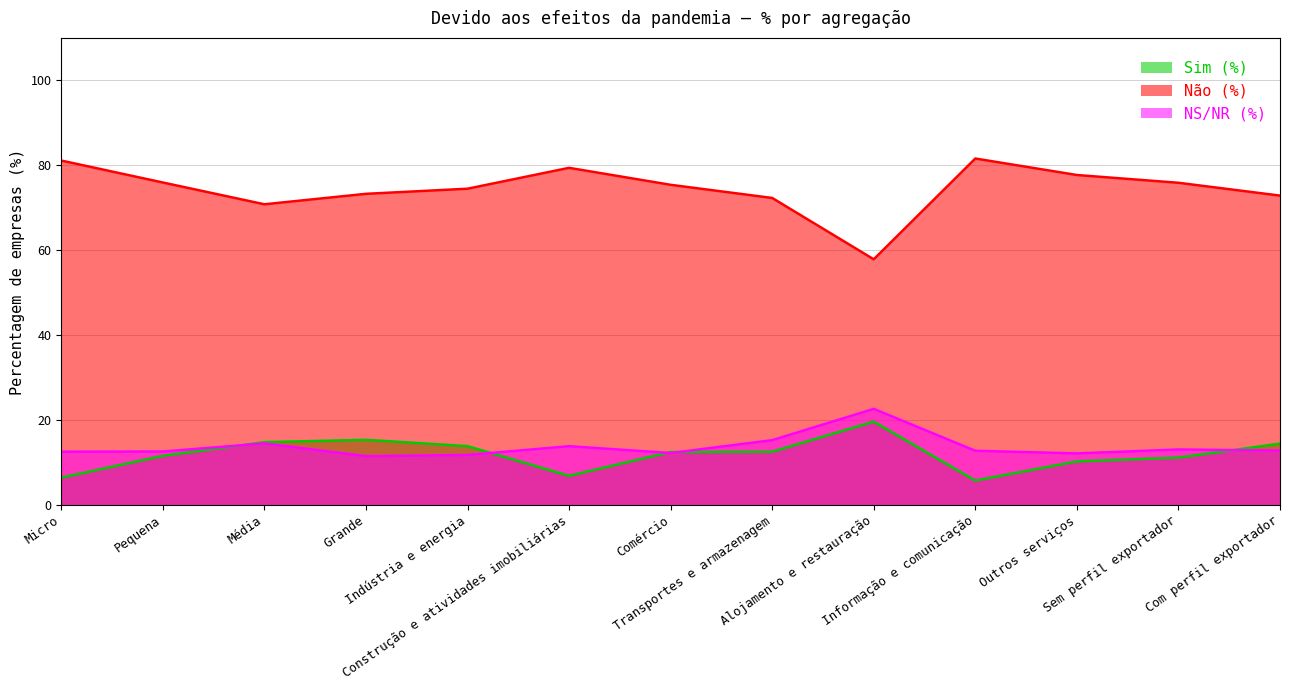

What is the lowest value of the Não (%) series?

57.8